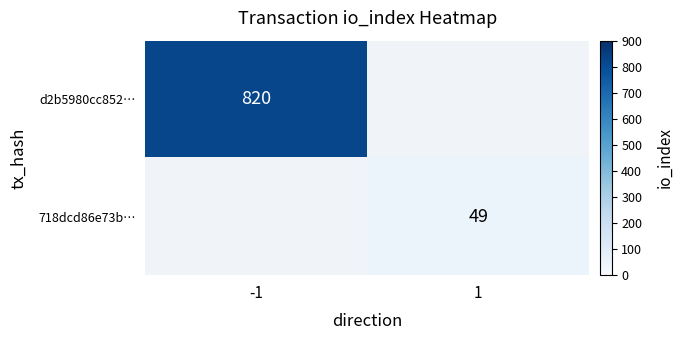

At how many categories does at least one series exceed 660?

1